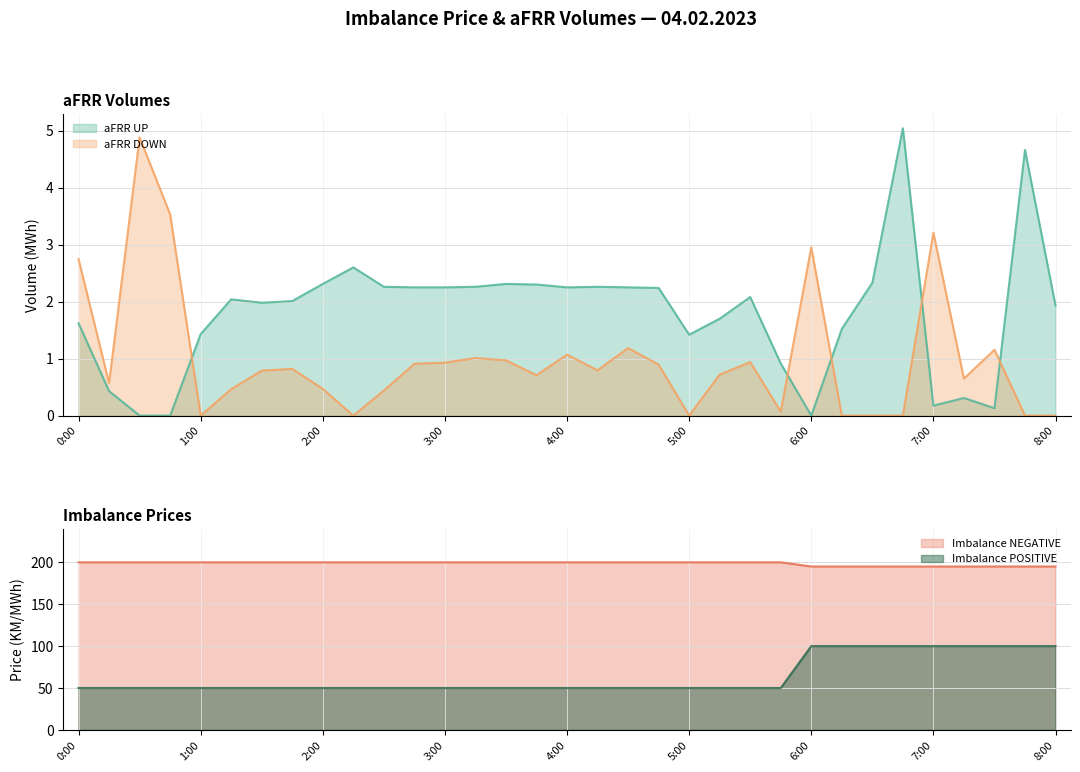

Where is aFRR DOWN nearest to the value 2?

0:00